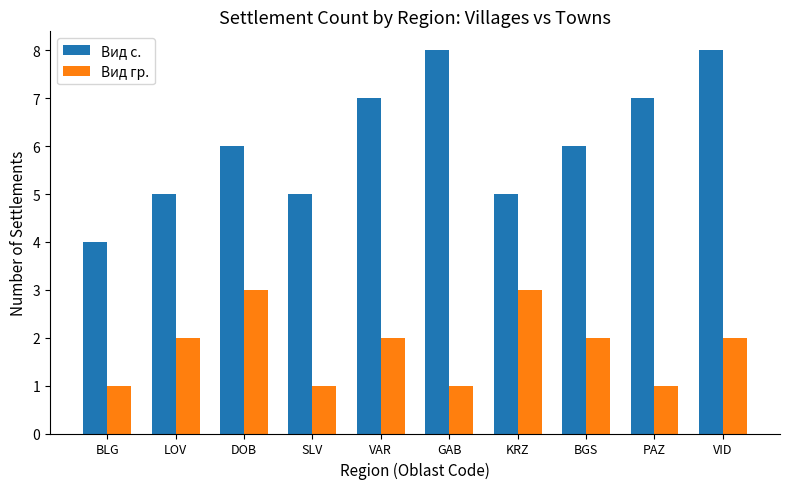

What is the sum of all Вид гр. values?

18